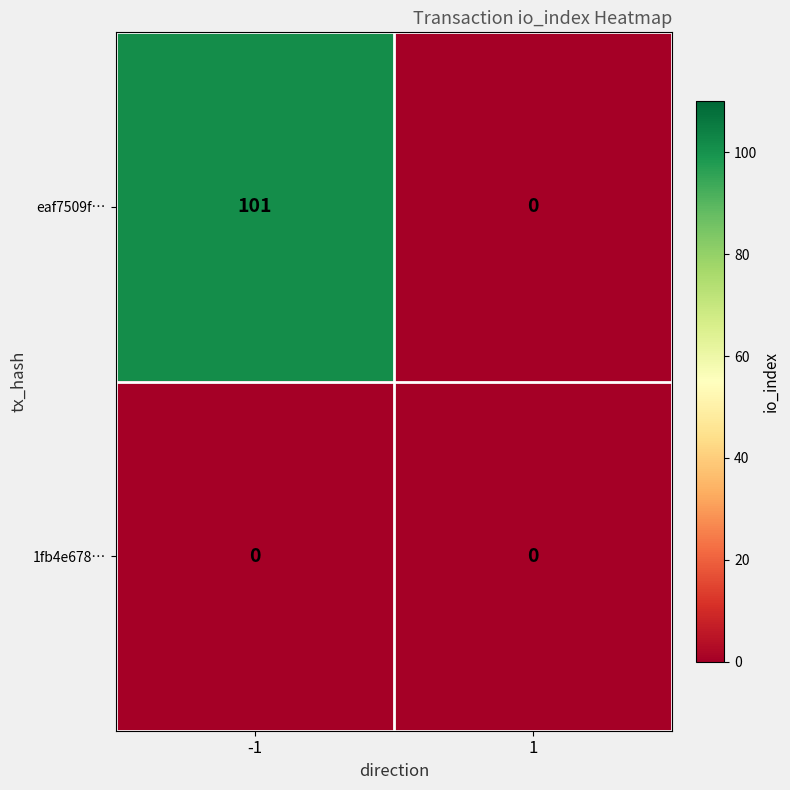

How many data points does each series have?

2